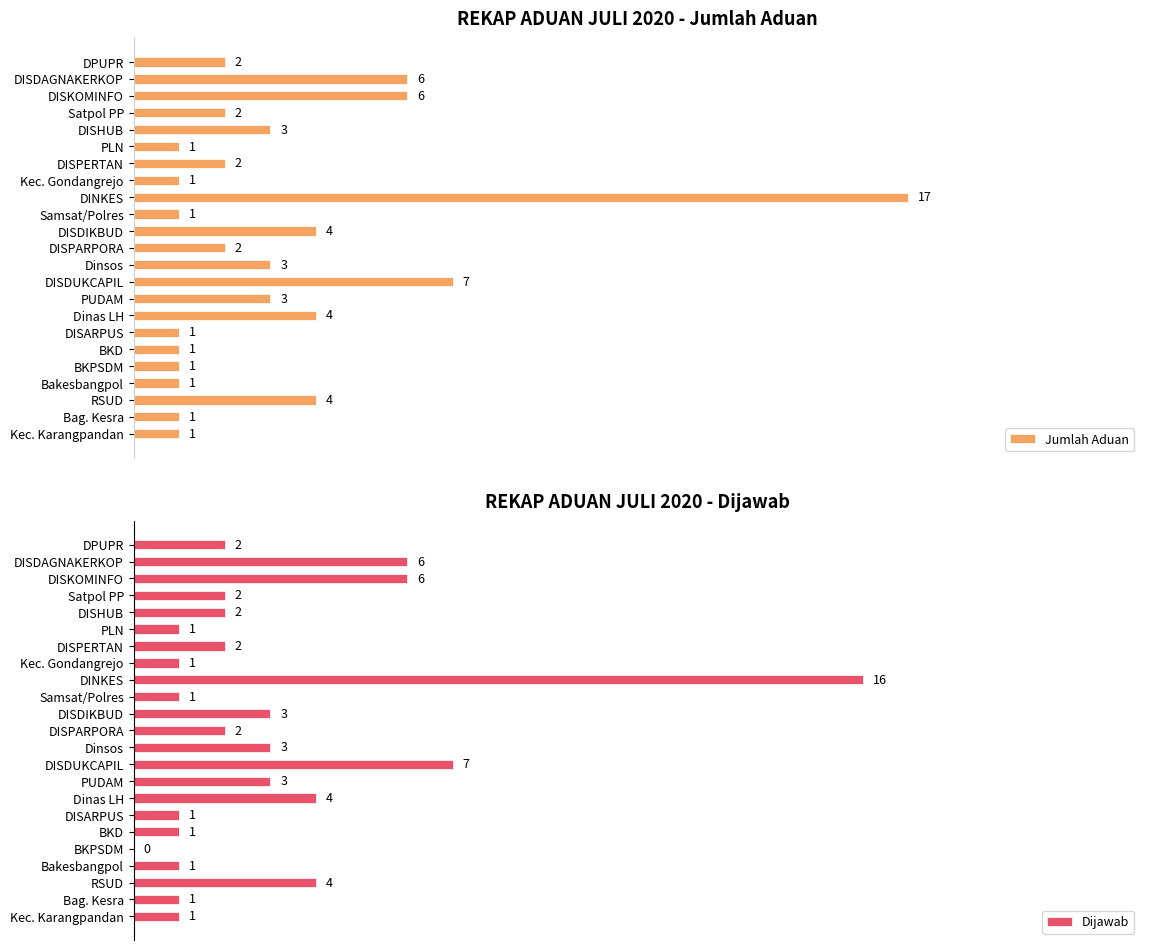

How many data points does each series have?

23